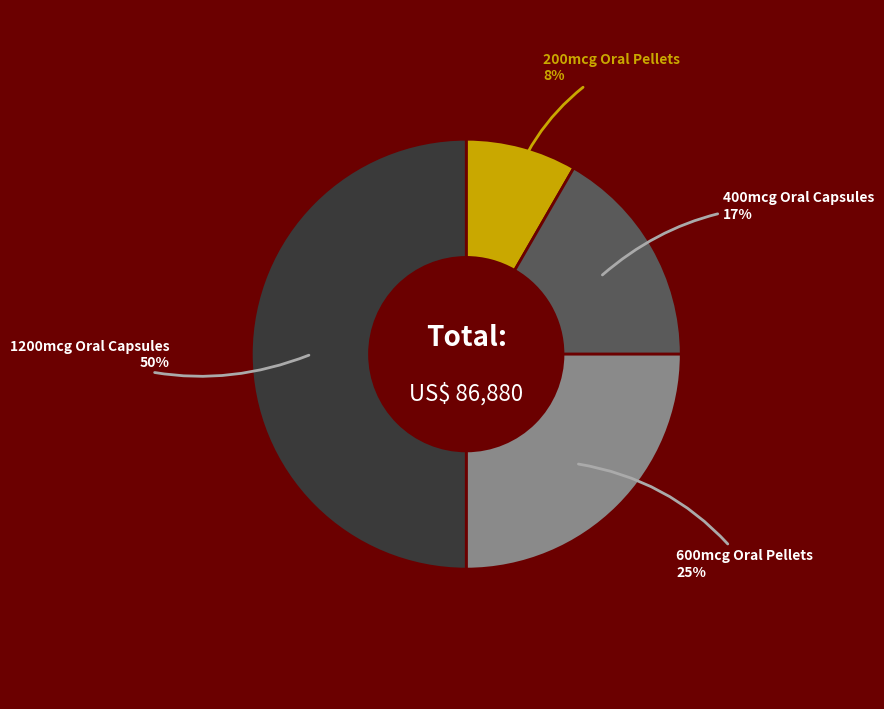

To the nearest percent, what is the average slice percentage?

25%